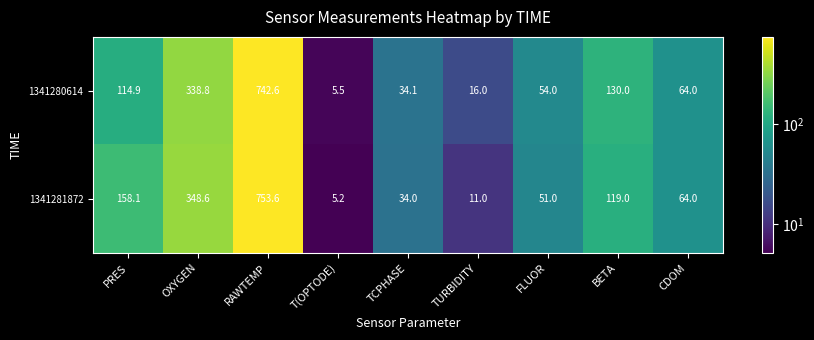

What is the difference between the maximum and second lowest values in the 1341281872 series?

742.6